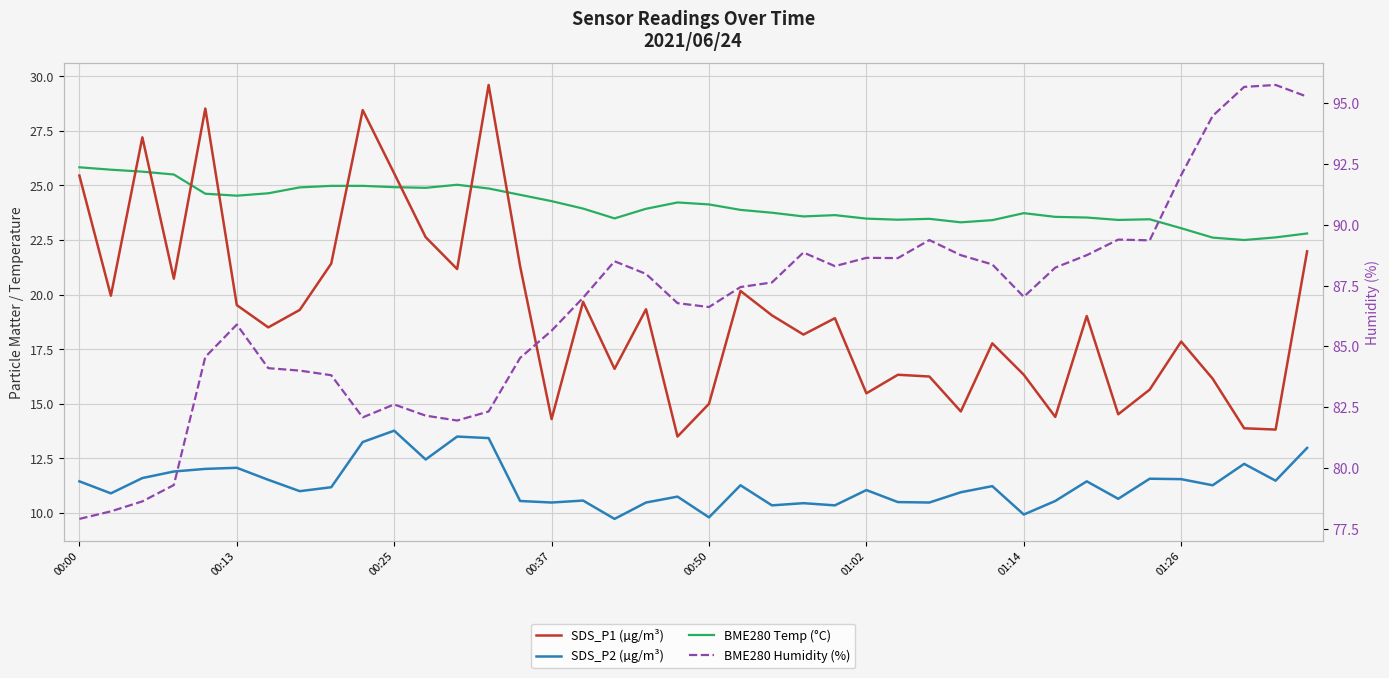

At 01:26, list the series in order from smallest to largest.

SDS_P2 (µg/m³), SDS_P1 (µg/m³), BME280 Temp (°C), BME280 Humidity (%)